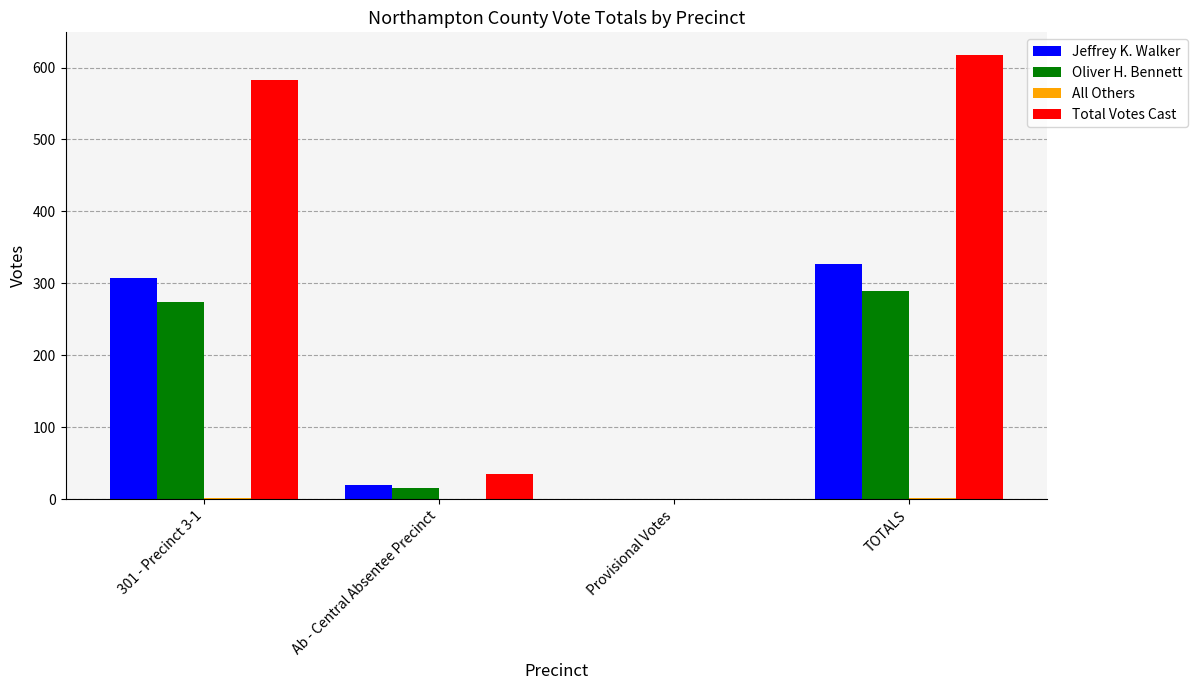

Is it true that Oliver H. Bennett equals 150 at Provisional Votes?

False